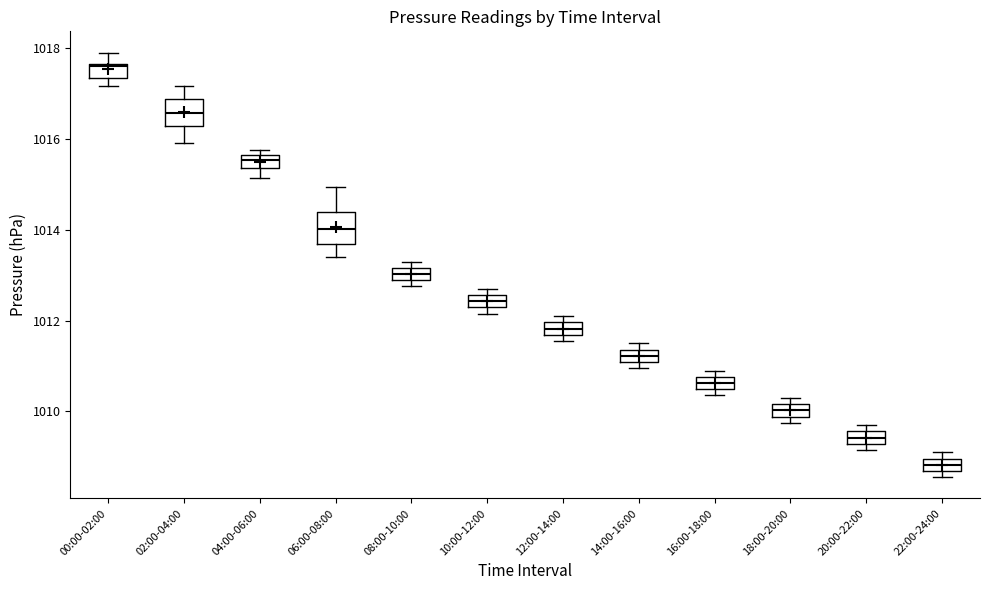

Where does the median line of the box for 22:00-24:00 sit on the y-axis? The values are not printed on the chart, so give them approximately, as read against the axis.

1008.8